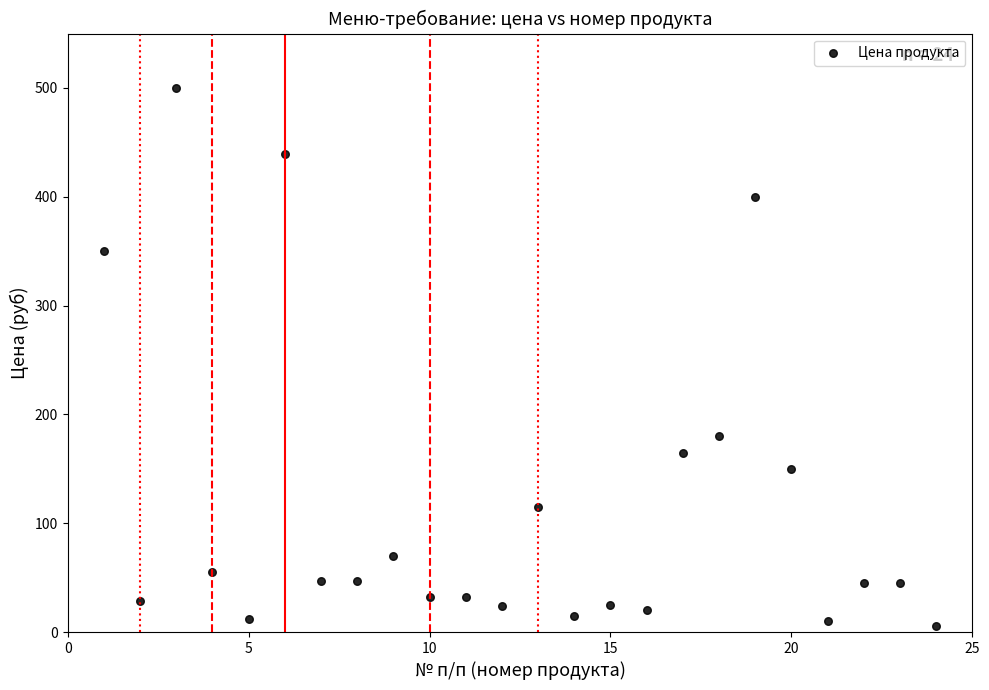

What is the range of X values (max minus min)?

23.0